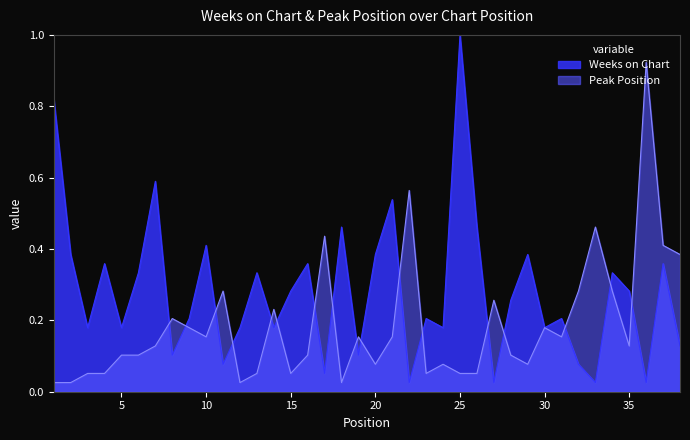

True or false: Weeks on Chart has more than 0 points higher than both neighbors.

True